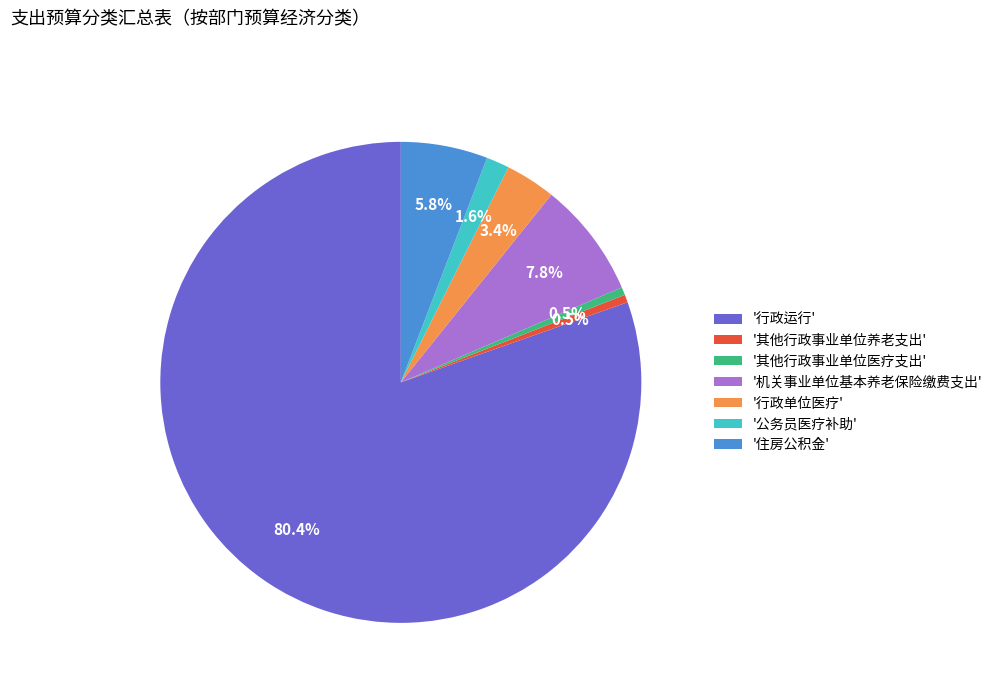

What is the total percentage of '行政运行' and '行政单位医疗'?

83.8%